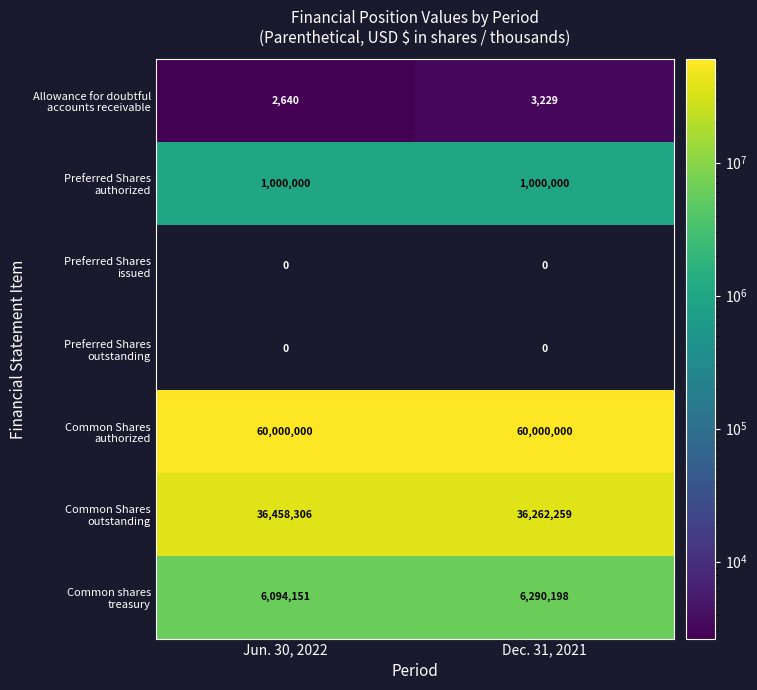

At which category is the sum across all series the highest?

Dec. 31, 2021